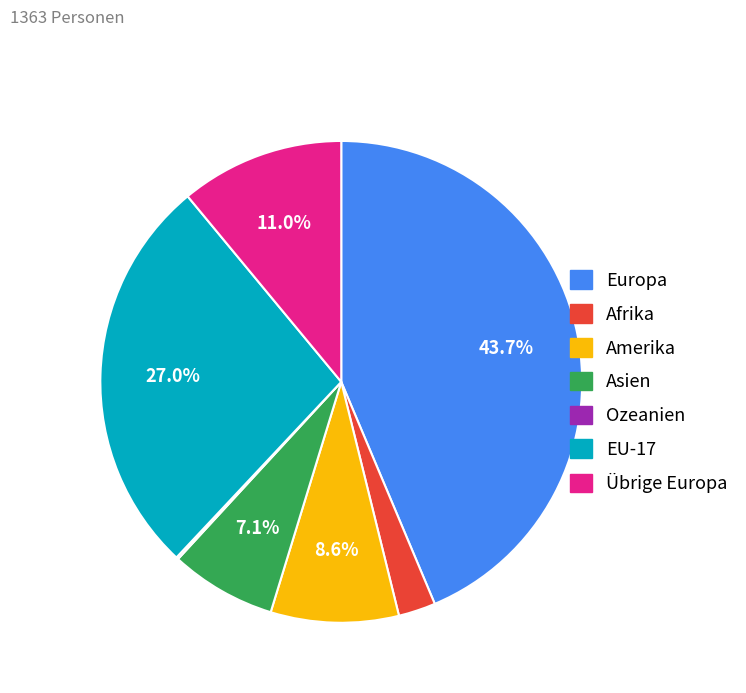

Which slice is the largest?

Europa